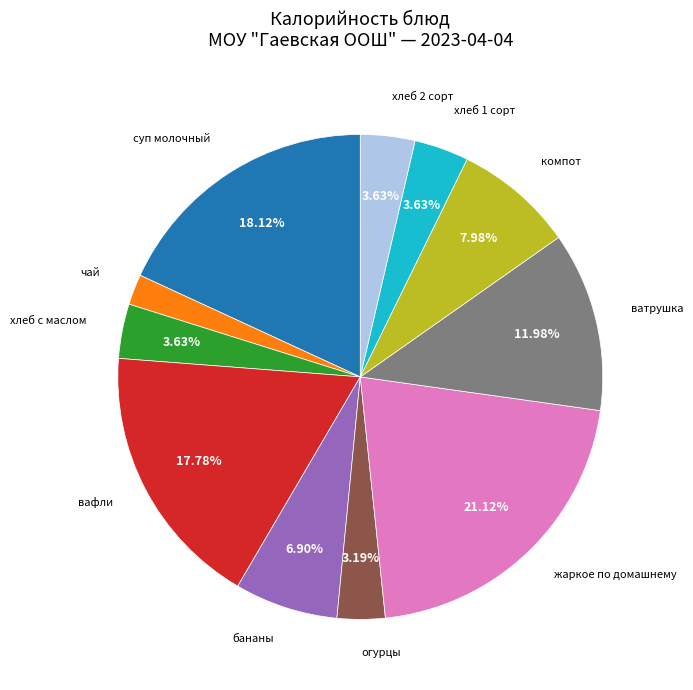

How many segments does this pie chart have?

11